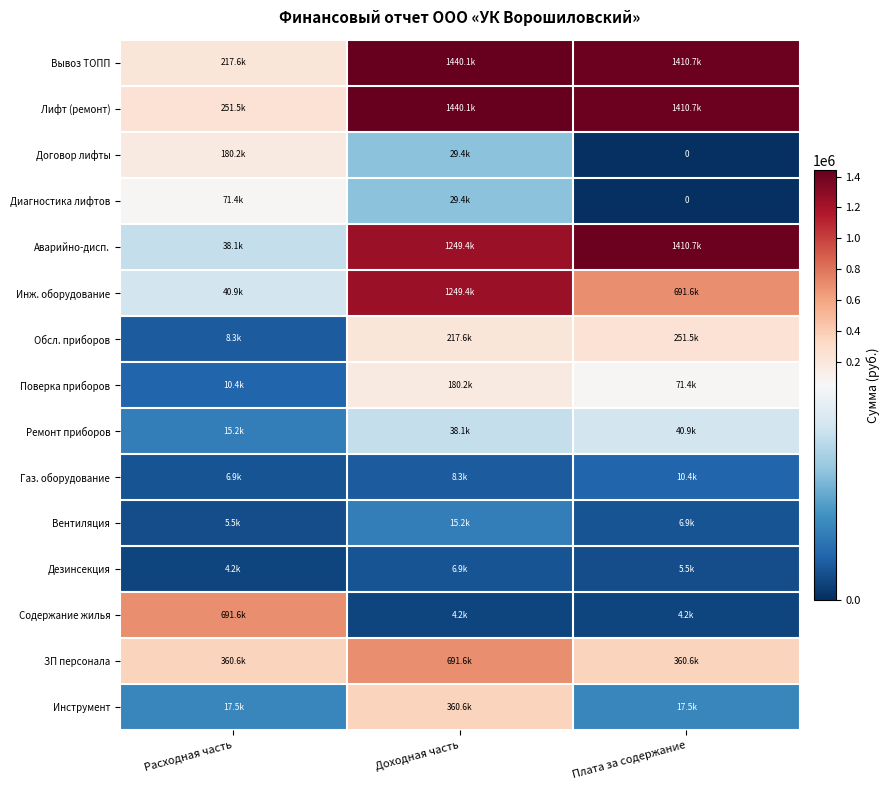

What is the difference between the second highest and minimum values in the Поверка приборов series?

60974.5